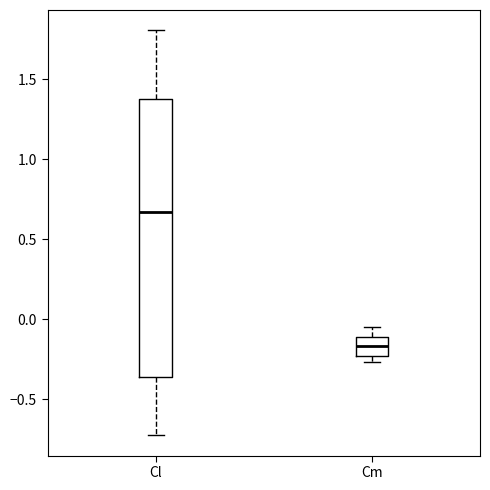

Which box is the tallest, from its lower edge to its upper edge?

Cl